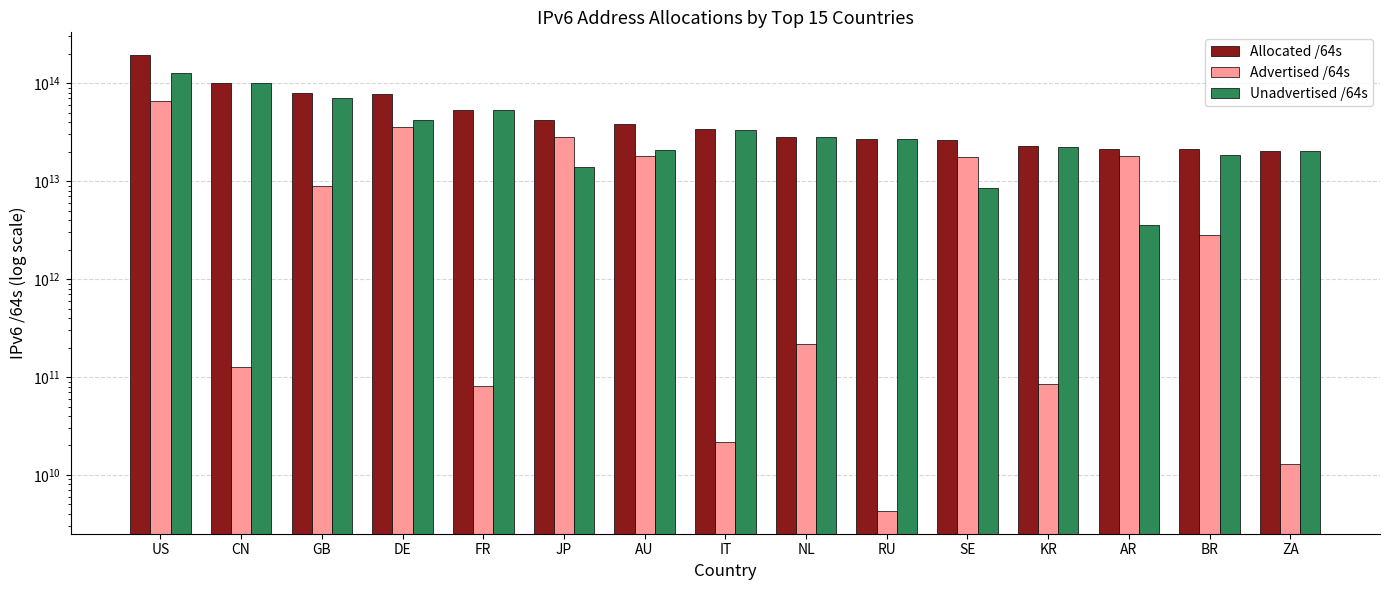

The Allocated /64s series shows 38543766508016 at KR. True or false?

False